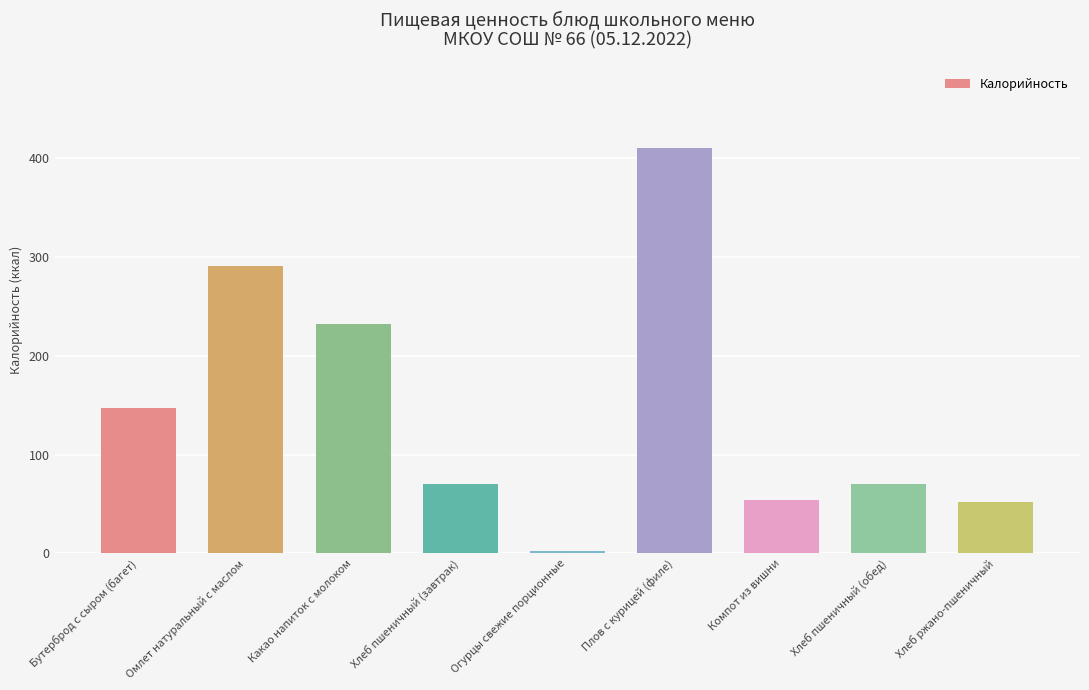

What is the maximum value shown in the chart?

410.3